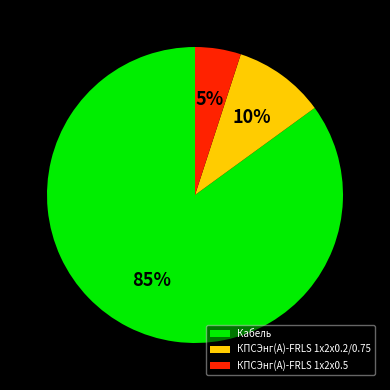

What percentage is the Кабель slice, to the nearest percent?

85%